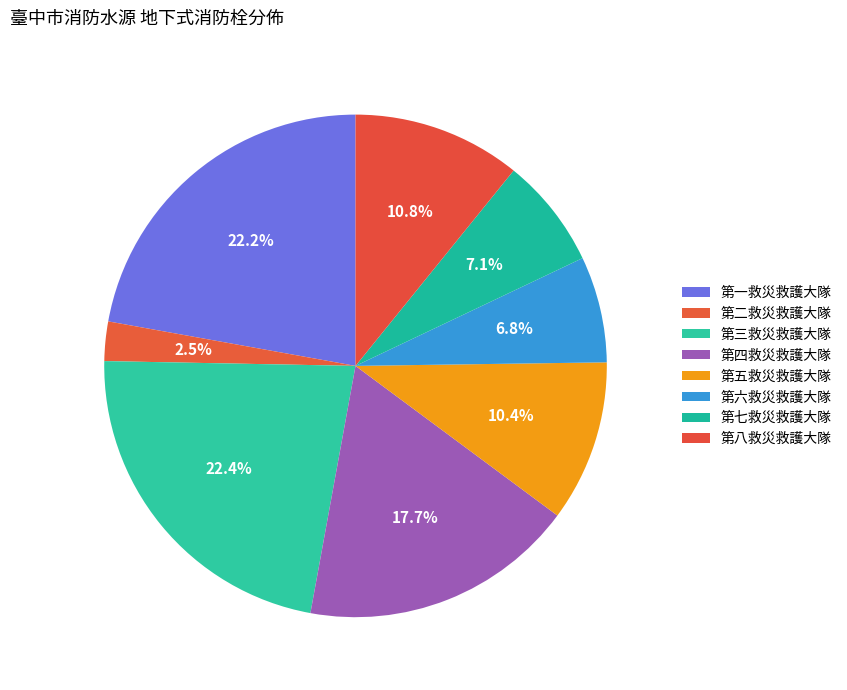

Which slice is the largest?

第三救災救護大隊